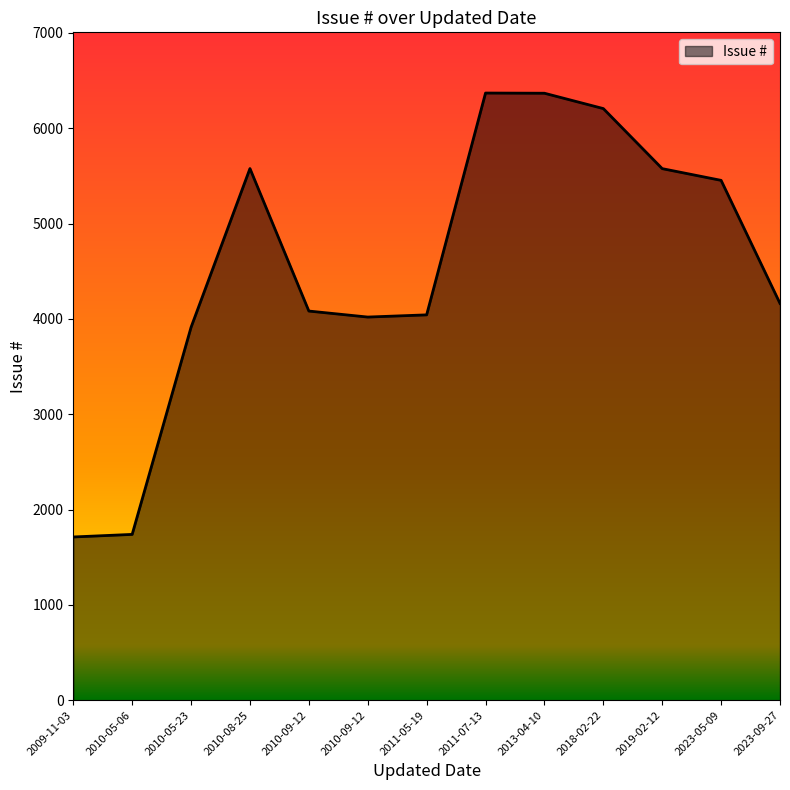

Does the chart display data point markers on the line(s)?

No